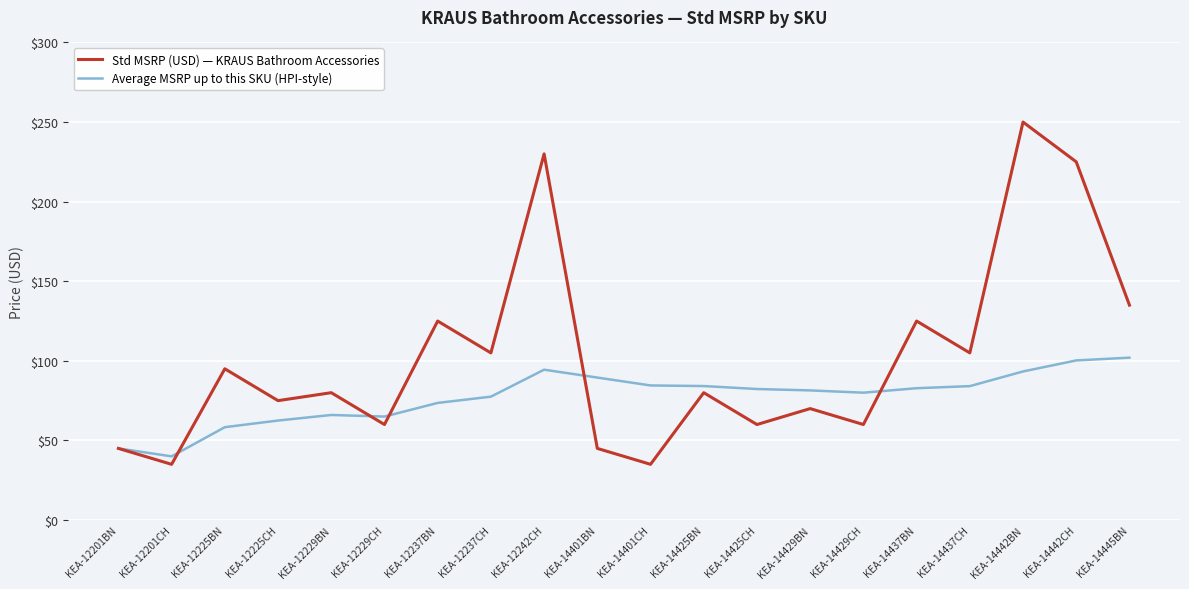

What is the sum of all Std MSRP (USD) — KRAUS Bathroom Accessories values?

2040.0